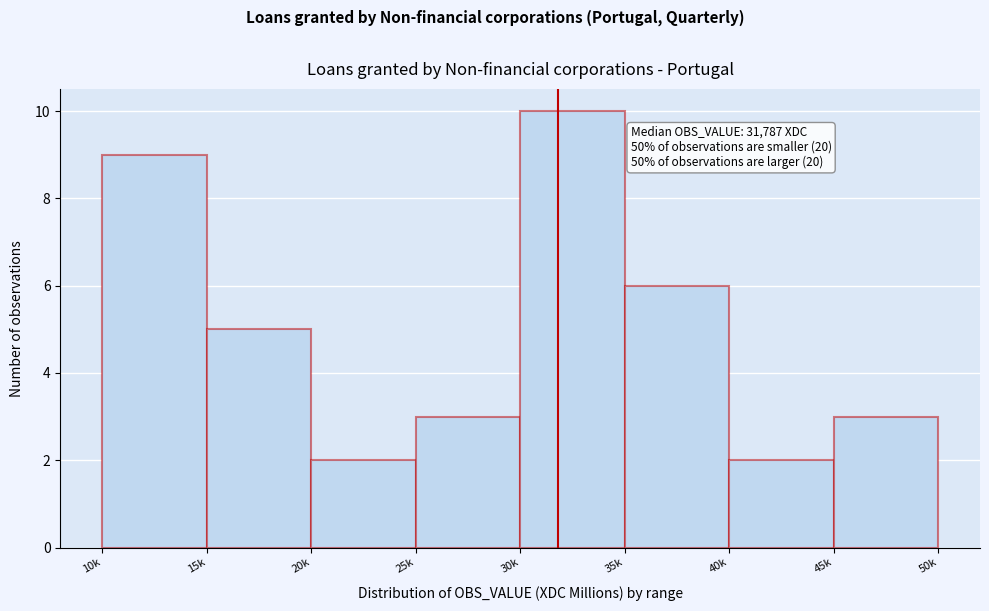

Reading left to right, transcribe all the data shown in this chart.

10k=9	15k=5	20k=2	25k=3	30k=10	35k=6	40k=2	45k=3